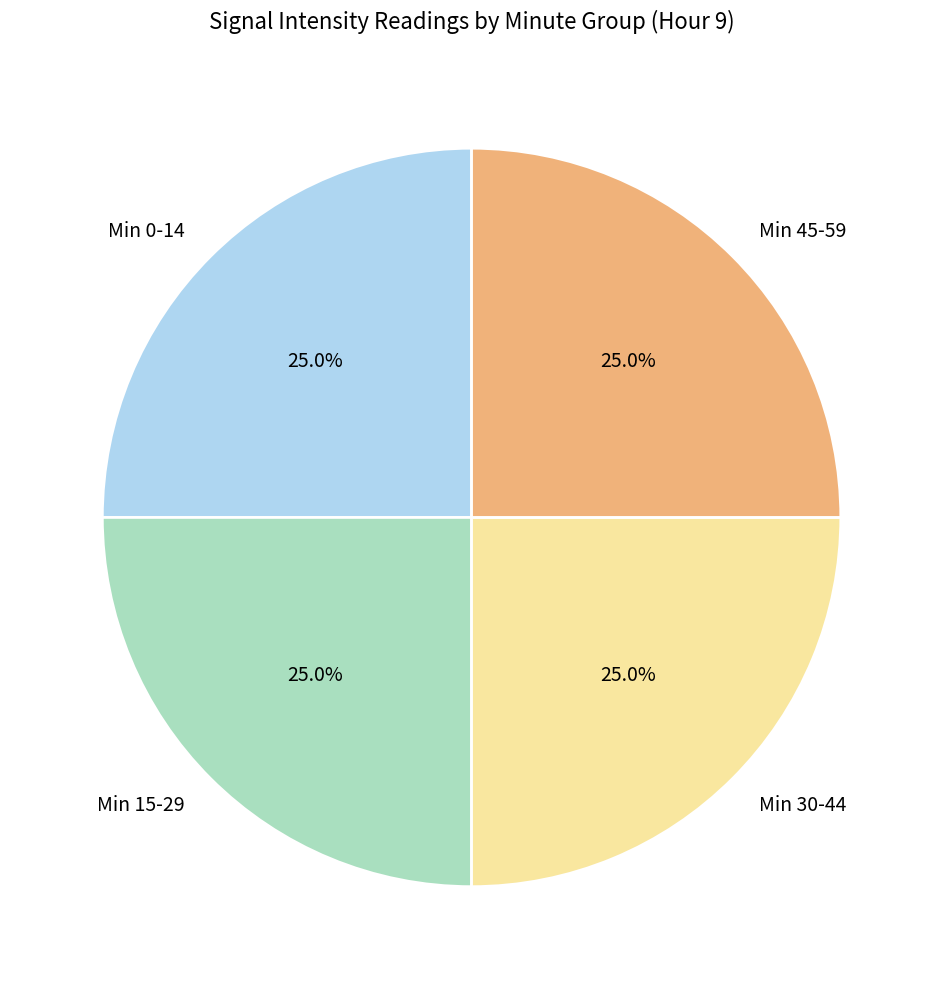

What is the ratio of the value at Min 30-44 to the value at Min 0-14?

1.0